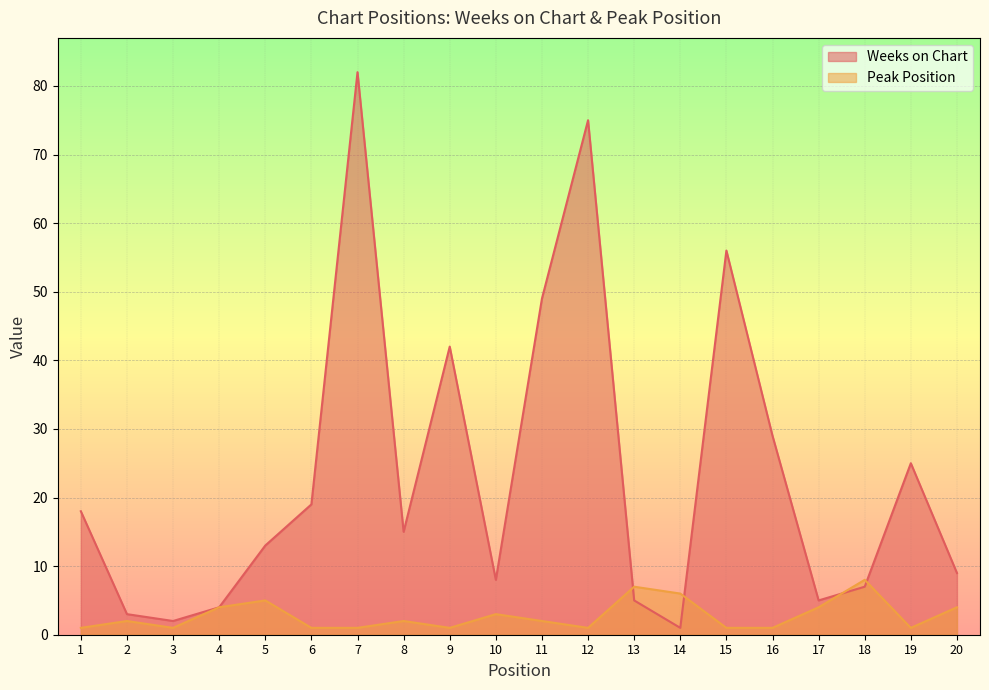

Rank the series by their average value, from highest to lowest.

Weeks on Chart, Peak Position